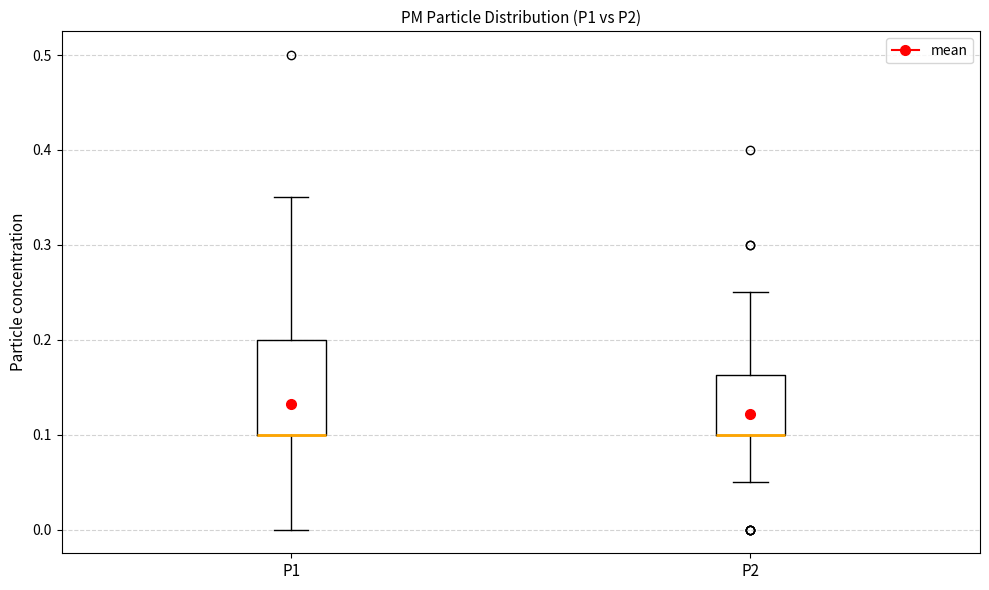

Reading left to right, read every box against the y-axis: the position of its median line, the range the box covers, and the ends of its whiskers. The values are not printed on the chart, so give them approximately, as read against the axis.

P1: median 0.10 (drawn on the box's lower edge), box 0.10 to 0.20, whiskers 0.00 to 0.35
P2: median 0.10 (drawn on the box's lower edge), box 0.10 to 0.16, whiskers 0.05 to 0.25